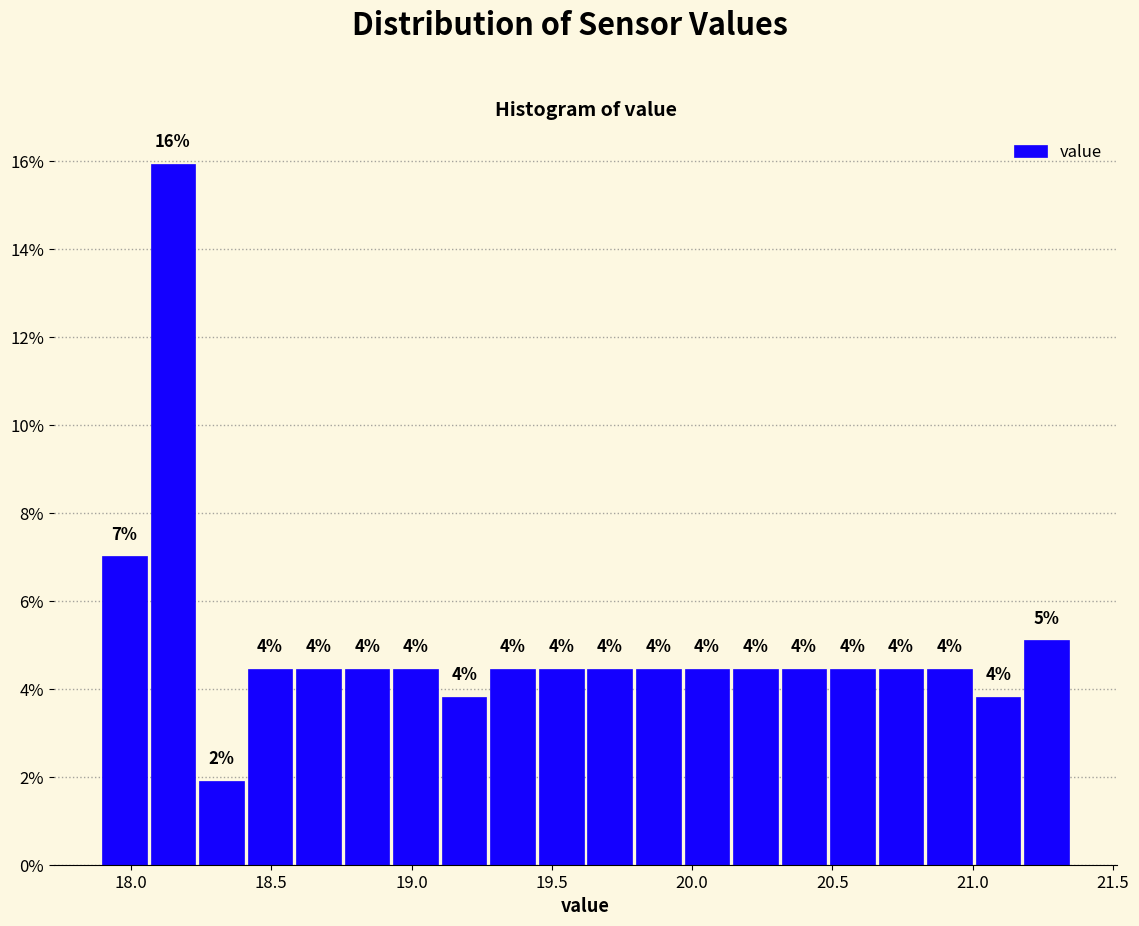

Read against the x-axis, roughly where is the centre of the tallest bar?

18.15